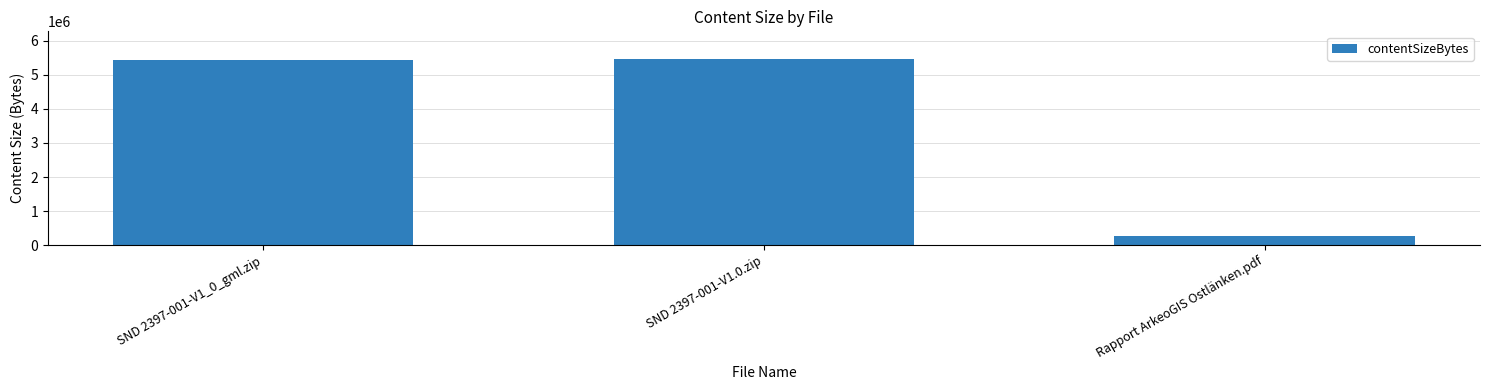

What is the average value?

3721119